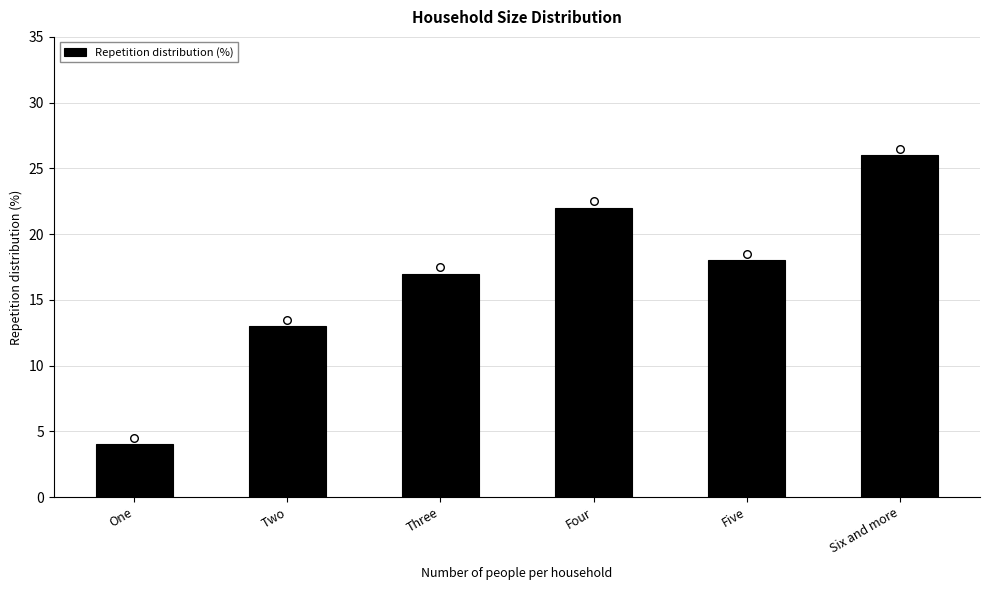

What is the change in value from Two to Three?

+4